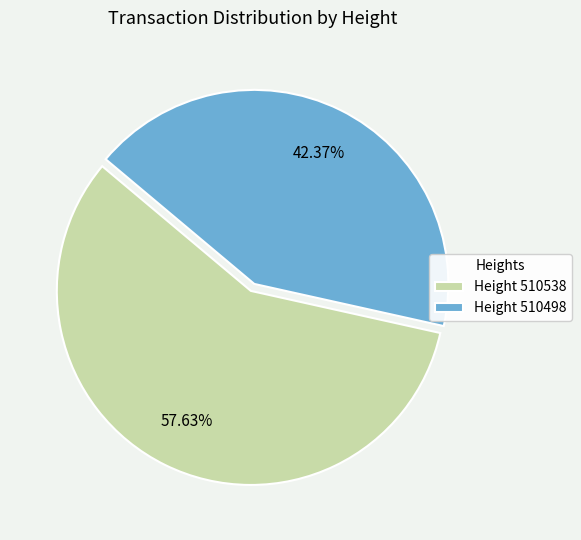

Approximately how many times larger is the value at Height 510498 compared to Height 510538?

0.7